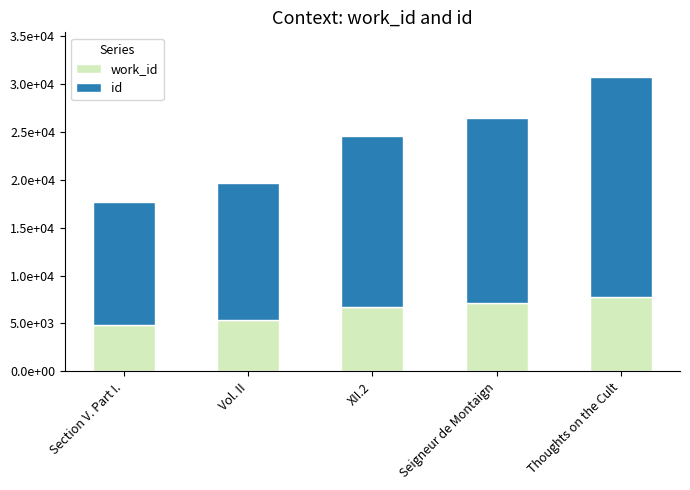

Rank the categories by work_id value from highest to lowest.

Thoughts on the Cult, Seigneur de Montaign, XII.2, Vol. II, Section V. Part I.